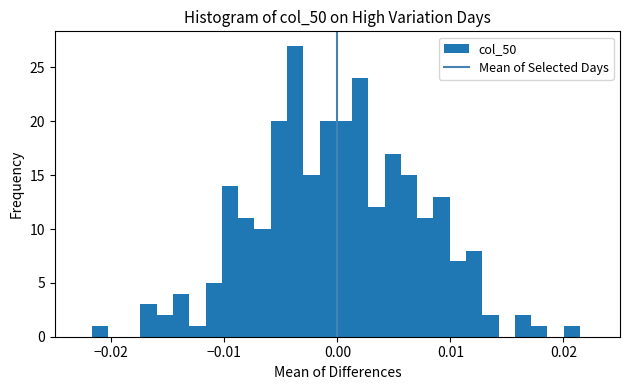

Around what value on the x-axis is the tallest bar? Give the approximate position of its centre, as read against the axis.

-0.004